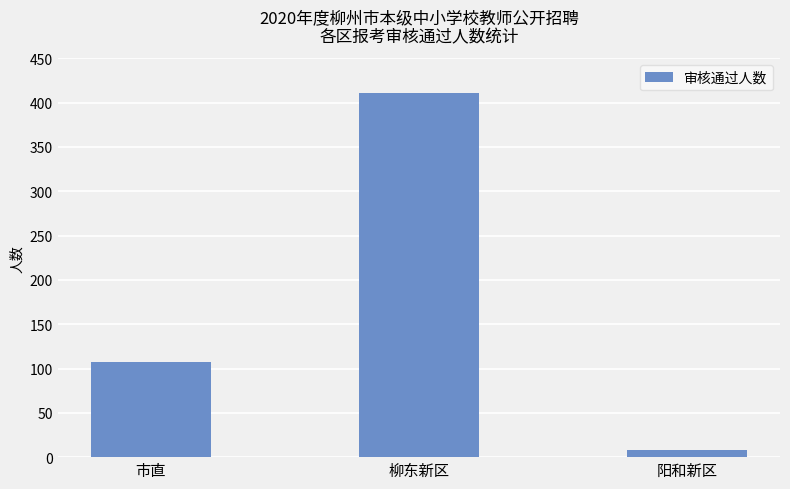

At which label is the value closest to 209?

市直